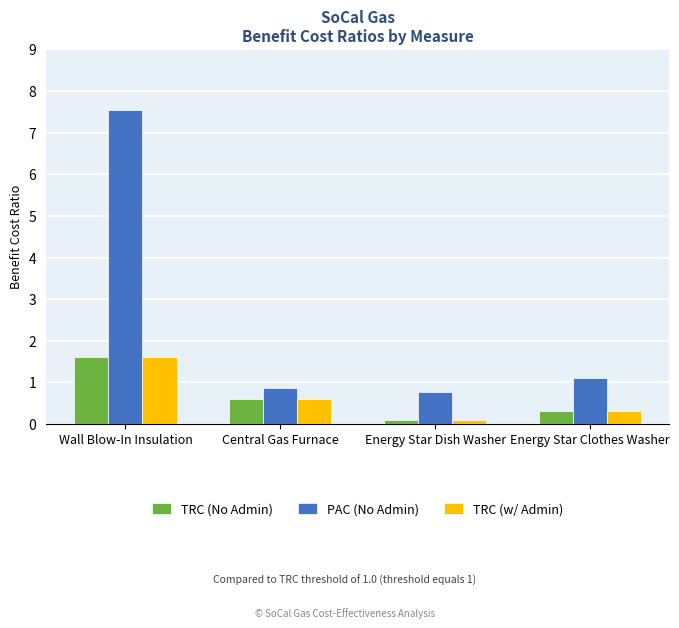

At which label is TRC (No Admin) closest to 0?

Energy Star Dish Washer